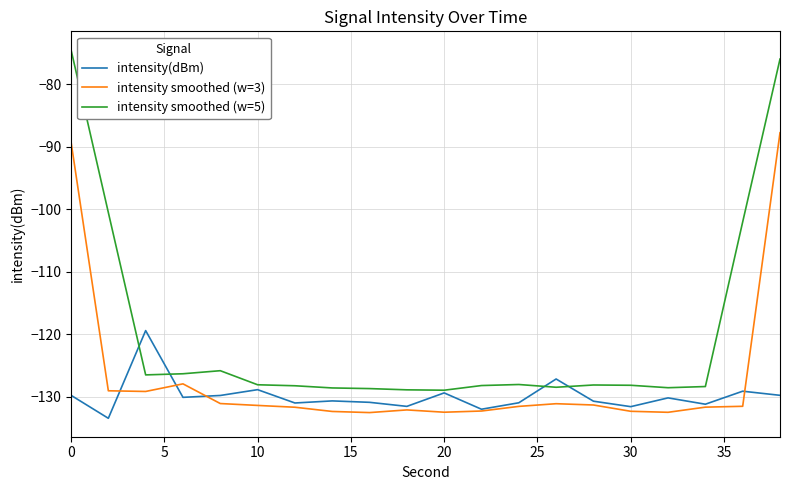

True or false: intensity smoothed (w=5) and intensity smoothed (w=3) intersect in this chart.

False